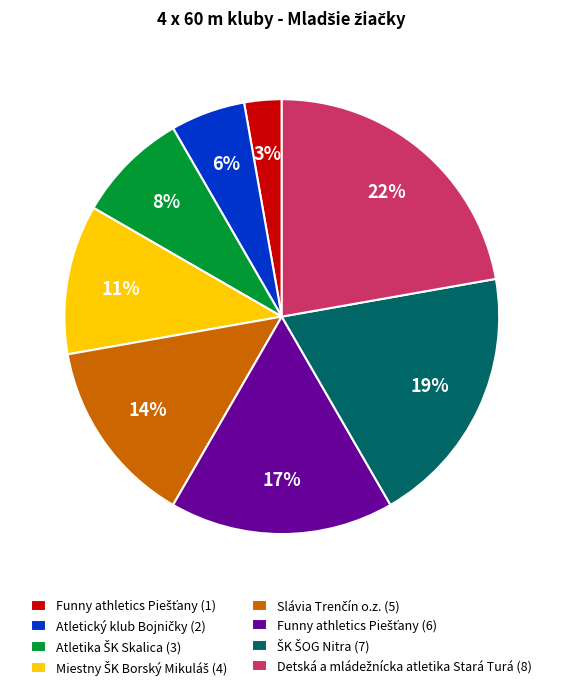

Does any single category account for the majority?

No